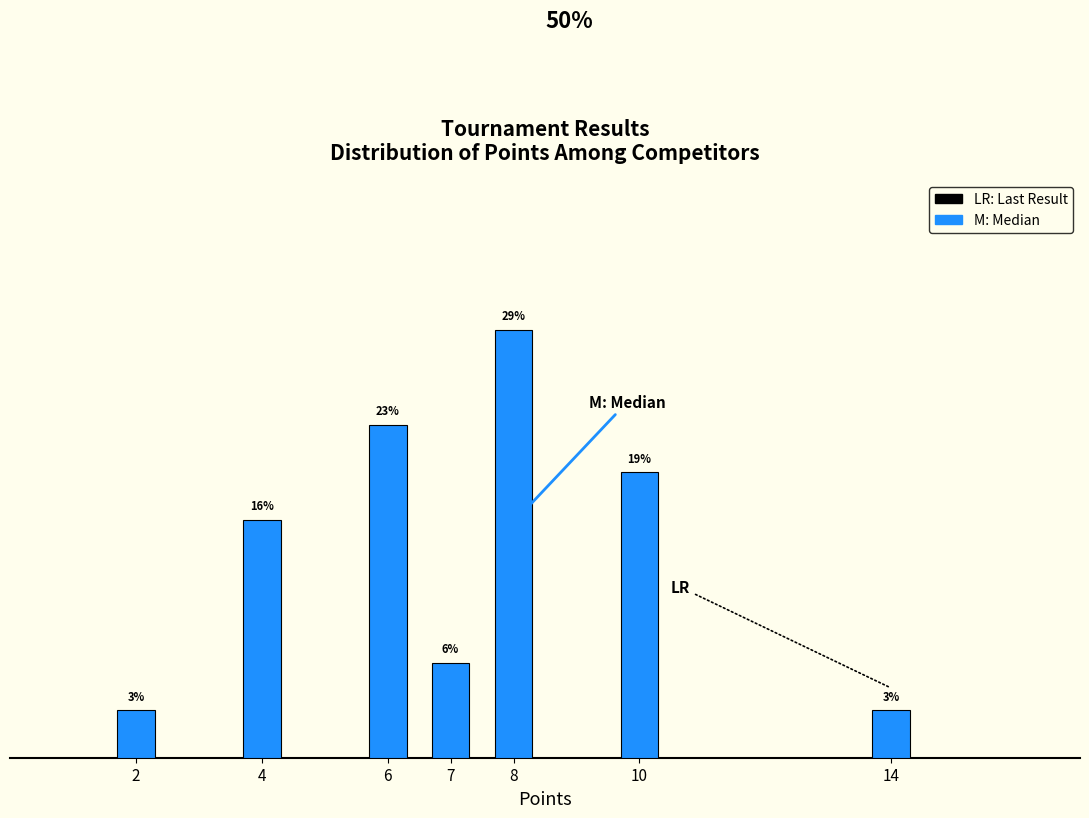

Are the bars horizontal?

No